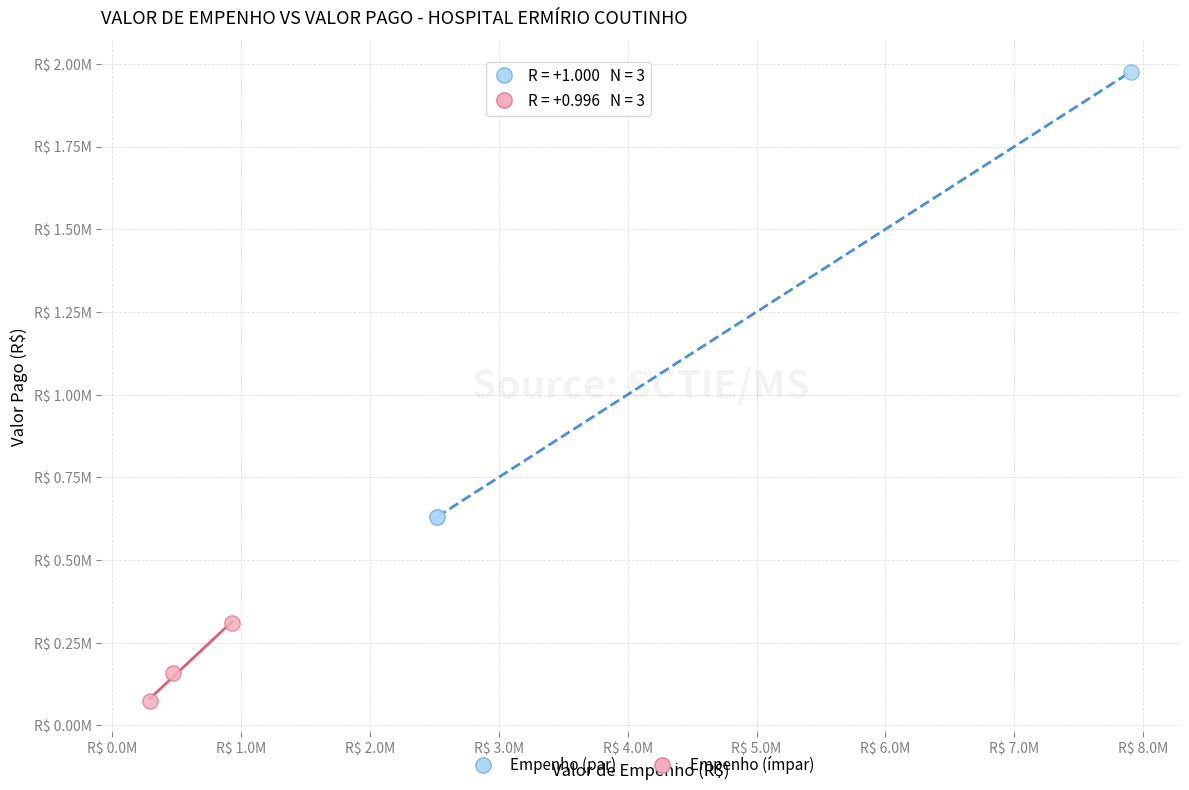

Which series contains the lowest Y value?

Empenho (ímpar)